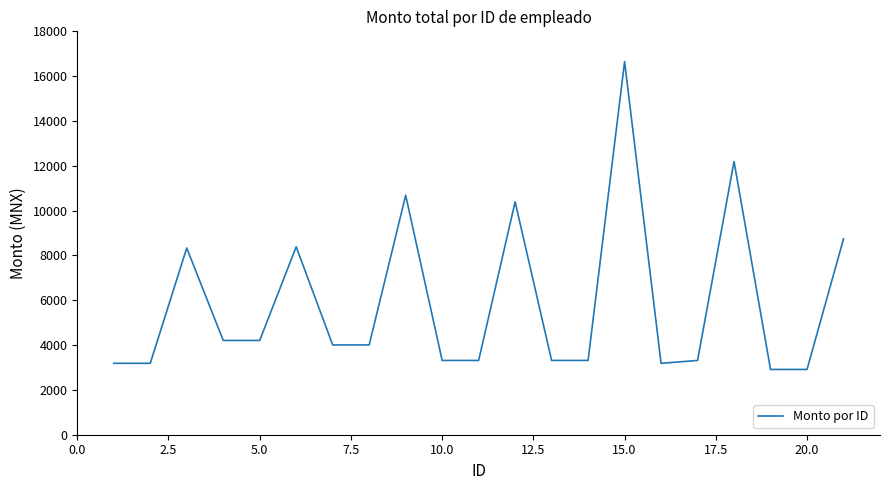

What is the maximum value shown in the chart?

16648.8